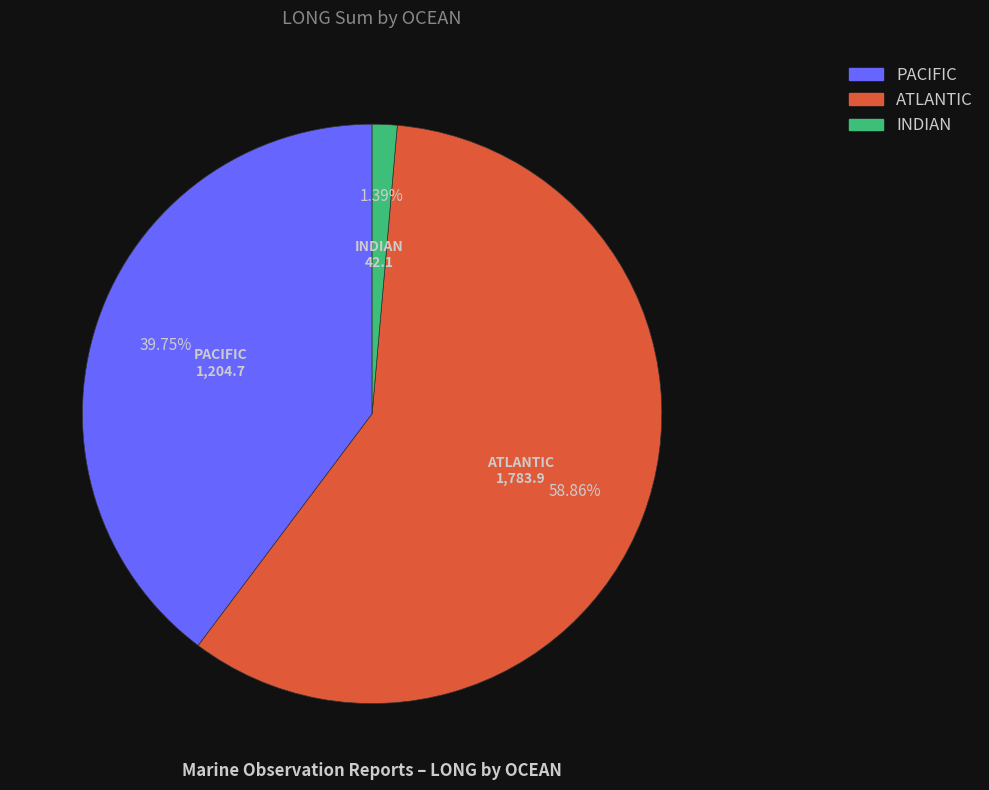

Which category has the biggest portion of the pie?

ATLANTIC